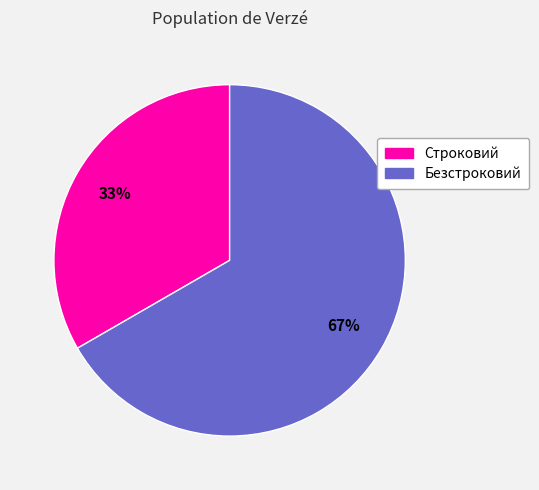

Does Безстроковий represent more than half of the total?

Yes